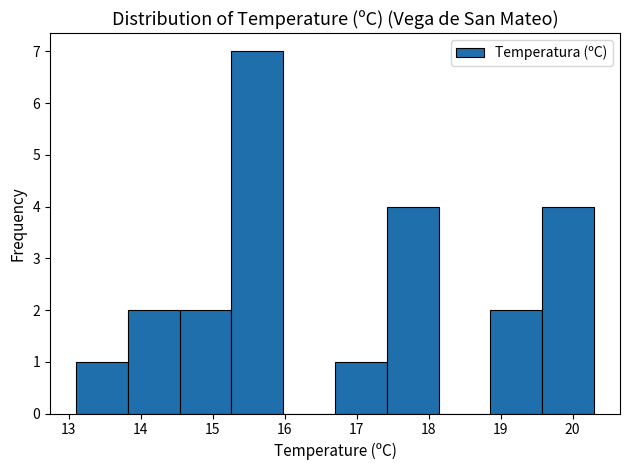

What is the height of the bar covering 15.26 to 15.98 on the x-axis? Neither the bar edges nor the heights are printed on the chart, so give them approximately, as read against the axes.

7